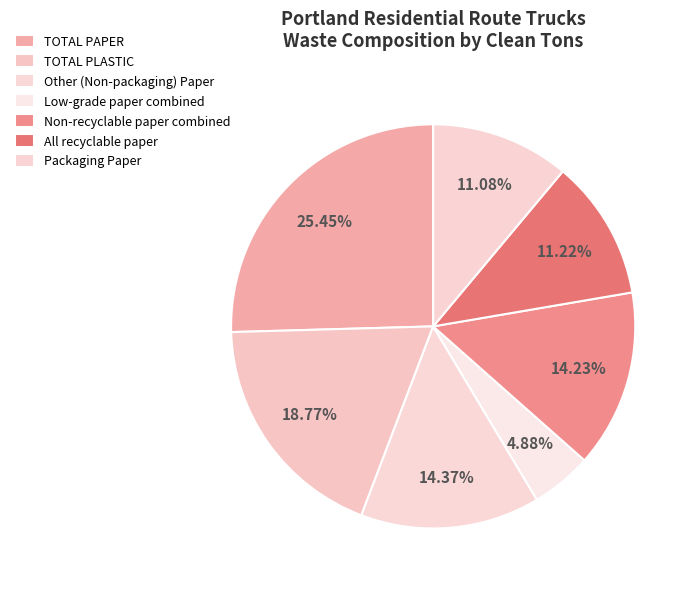

Which slice is the smallest?

Low-grade paper combined